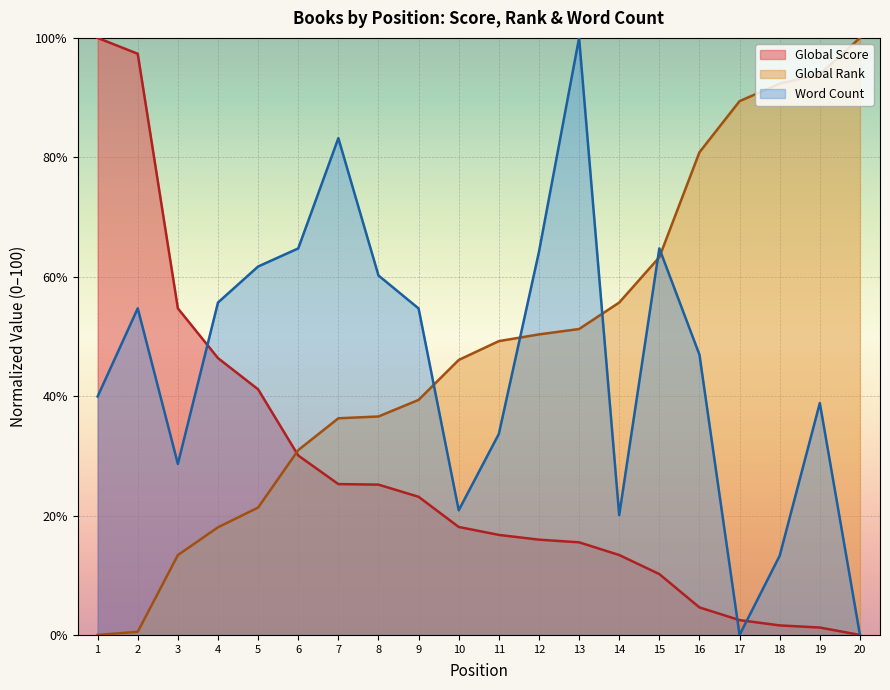

True or false: Global Score has a value of 16.8 at 11.

True